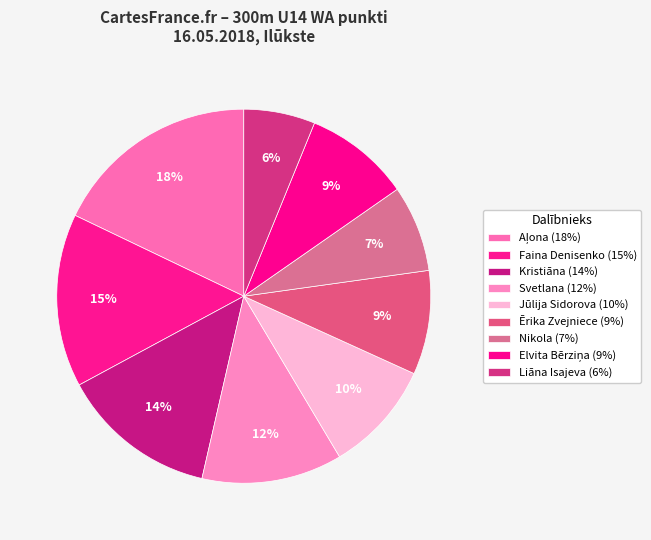

How many segments does this pie chart have?

9